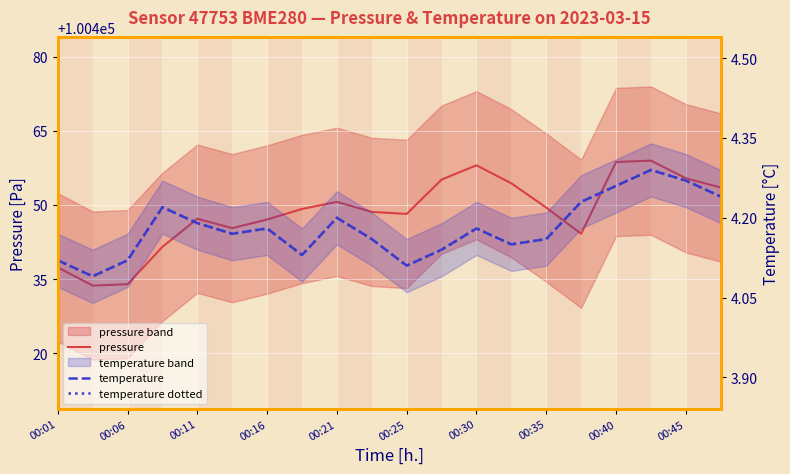

True or false: pressure and temperature intersect in this chart.

False